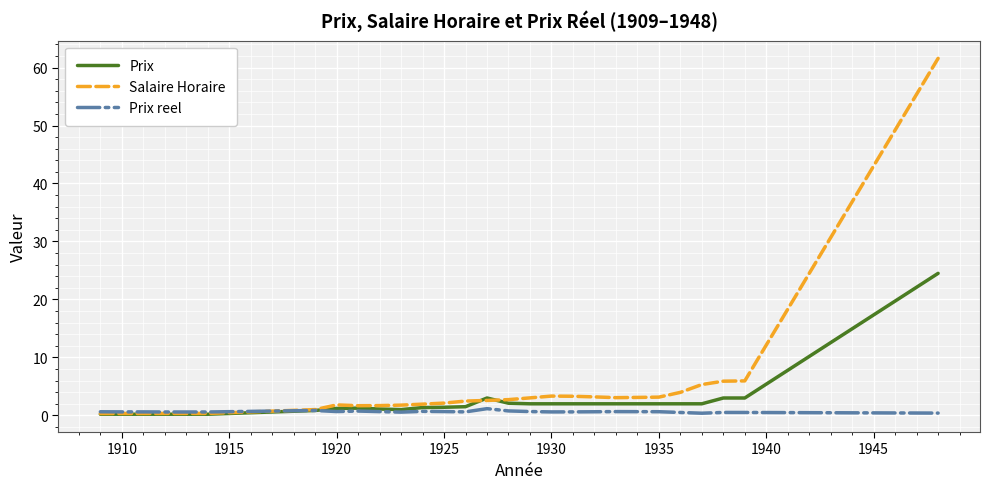

At how many categories does at least one series exceed 41?

1